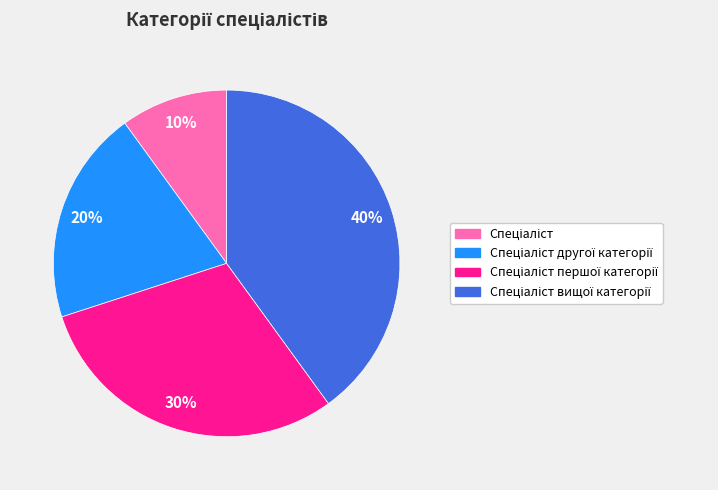

Is there any slice that represents more than half of the pie?

No